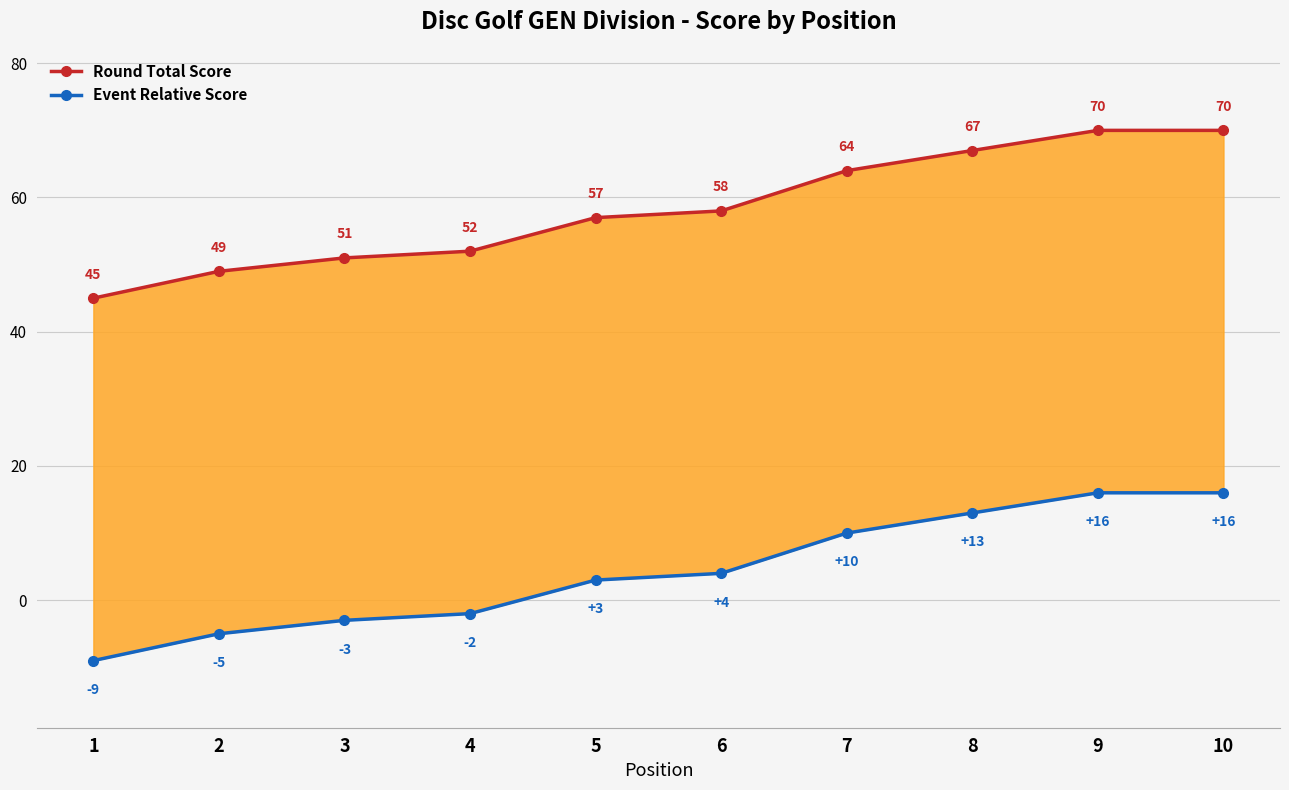

Is this an area chart (filled region under the line)?

No